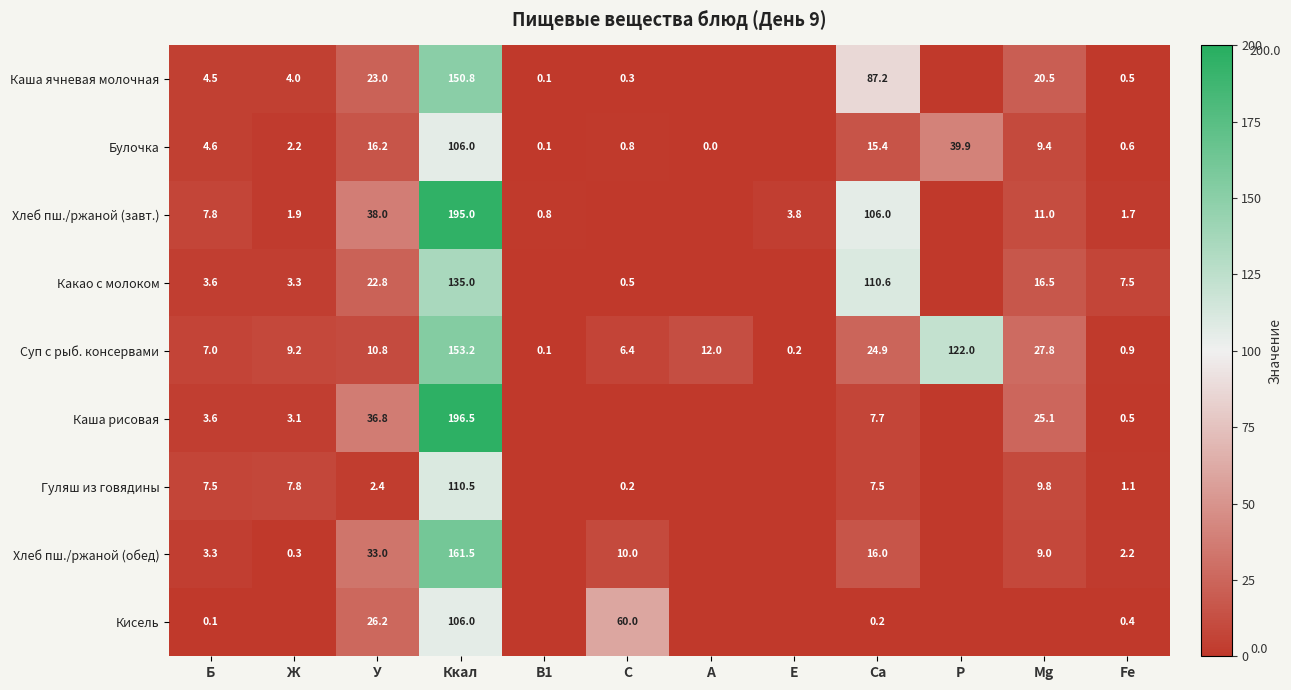

What is the total value across all series at У?

209.2